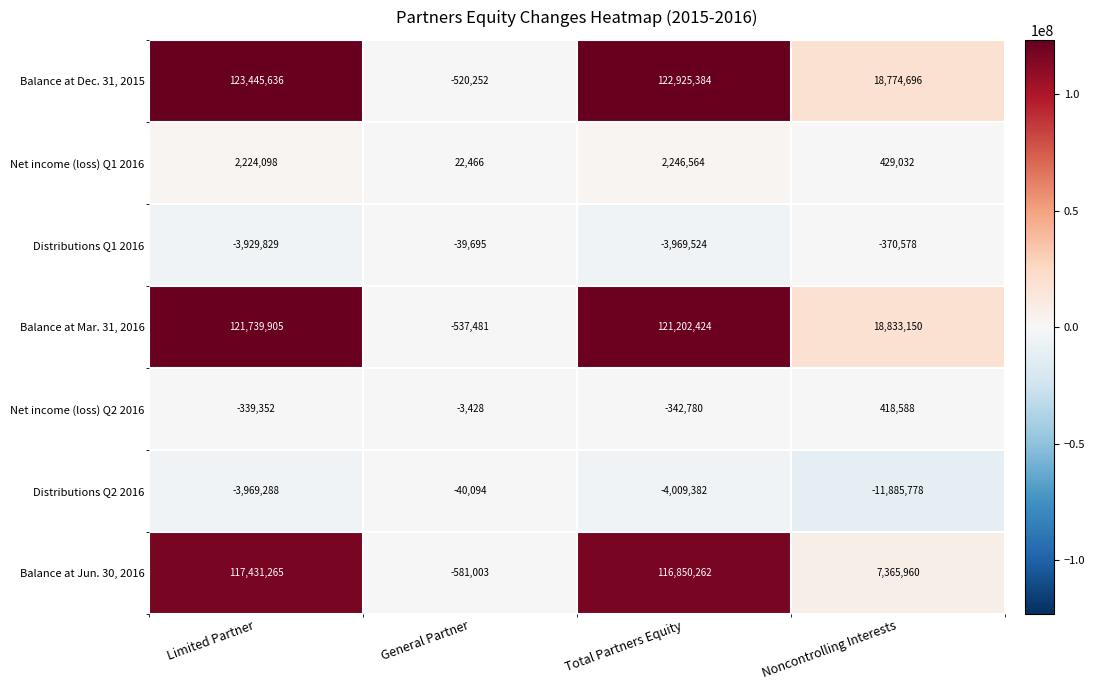

What is the difference between the second highest and minimum values in the Balance at Dec. 31, 2015 series?

123445636